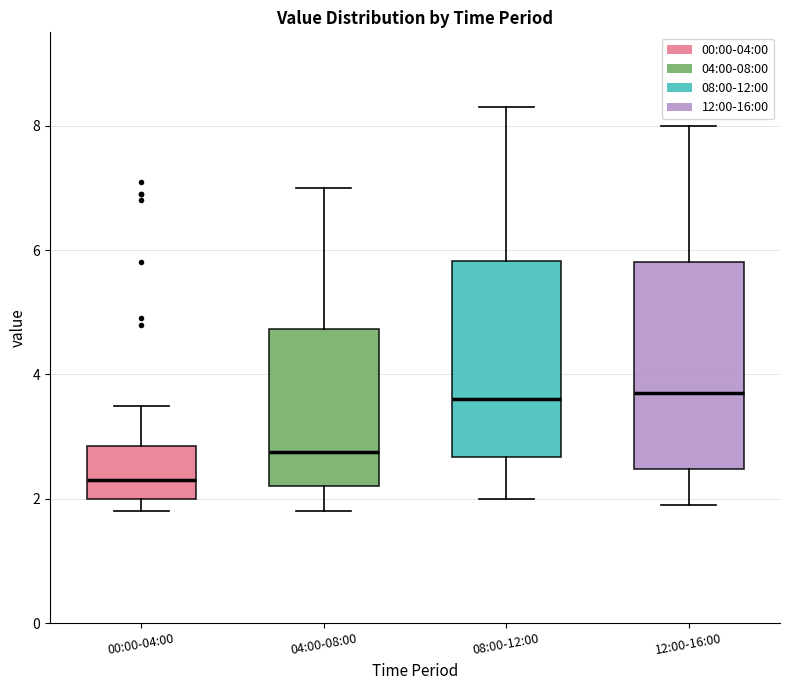

Where is the lower edge of the box for 12:00-16:00 on the y-axis? The values are not printed on the chart, so give them approximately, as read against the axis.

2.4